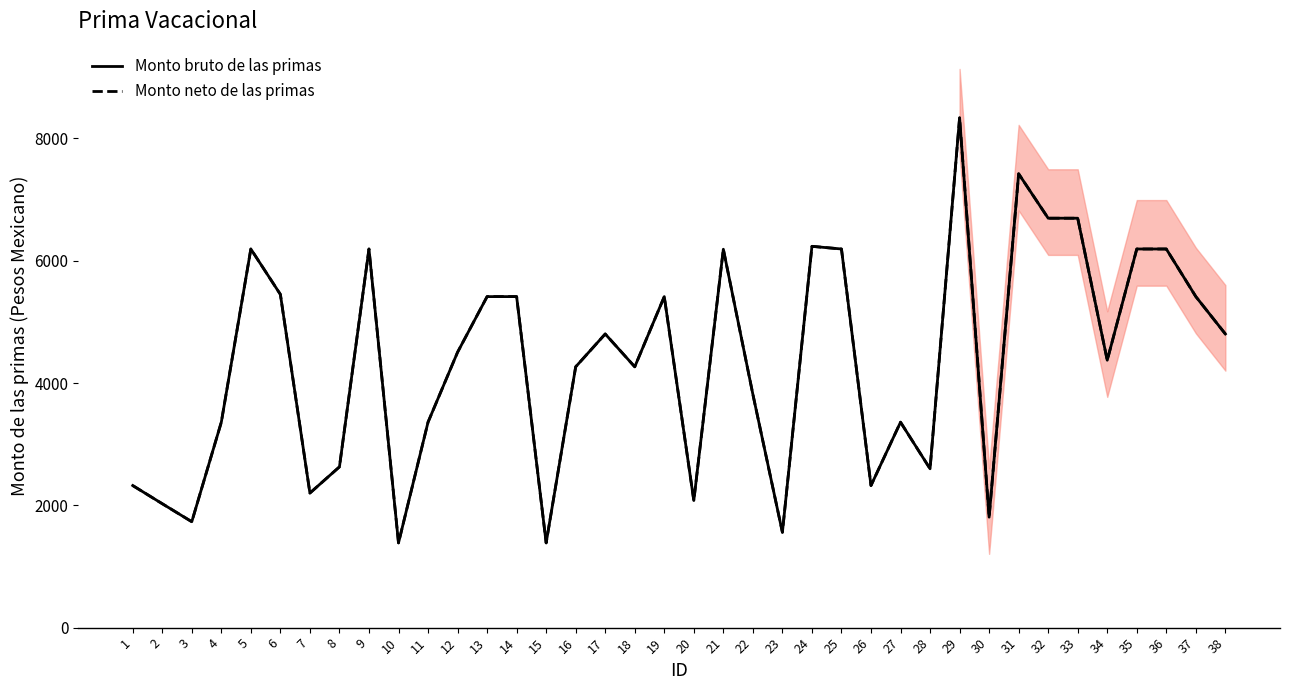

True or false: Monto bruto de las primas and Monto neto de las primas cross at least once.

False